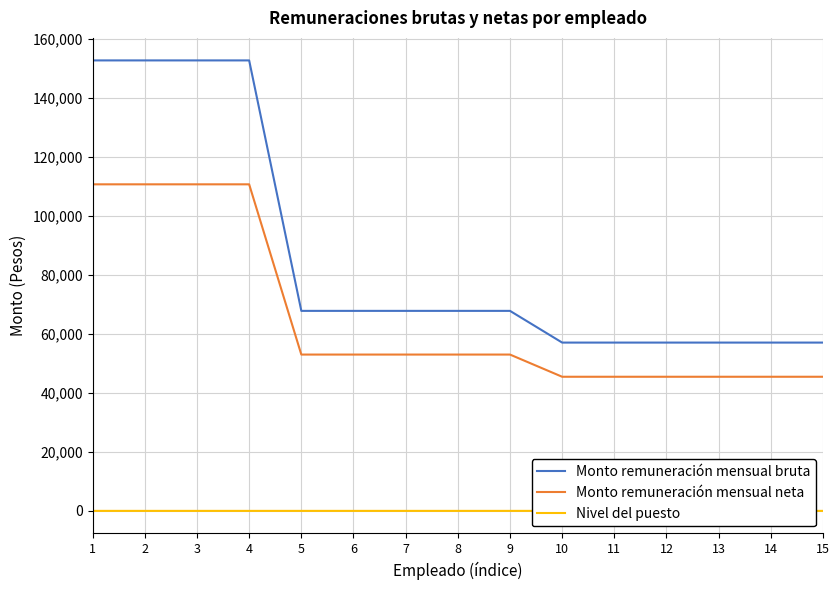

Which series has the largest total across all categories?

Monto remuneración mensual bruta